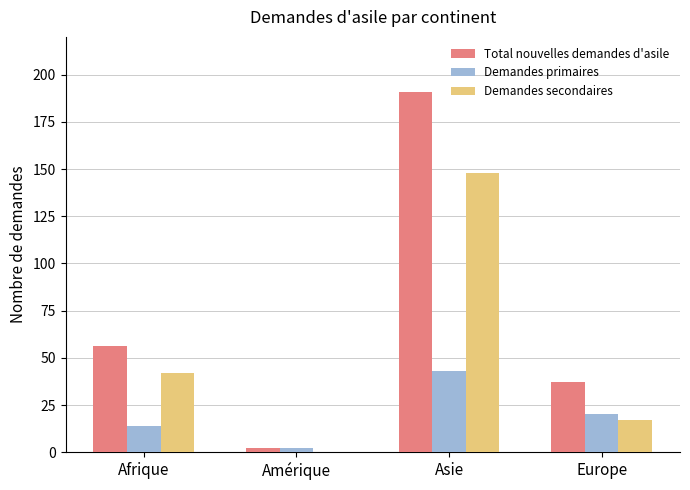

The Total nouvelles demandes d'asile series shows 286 at Asie. True or false?

False